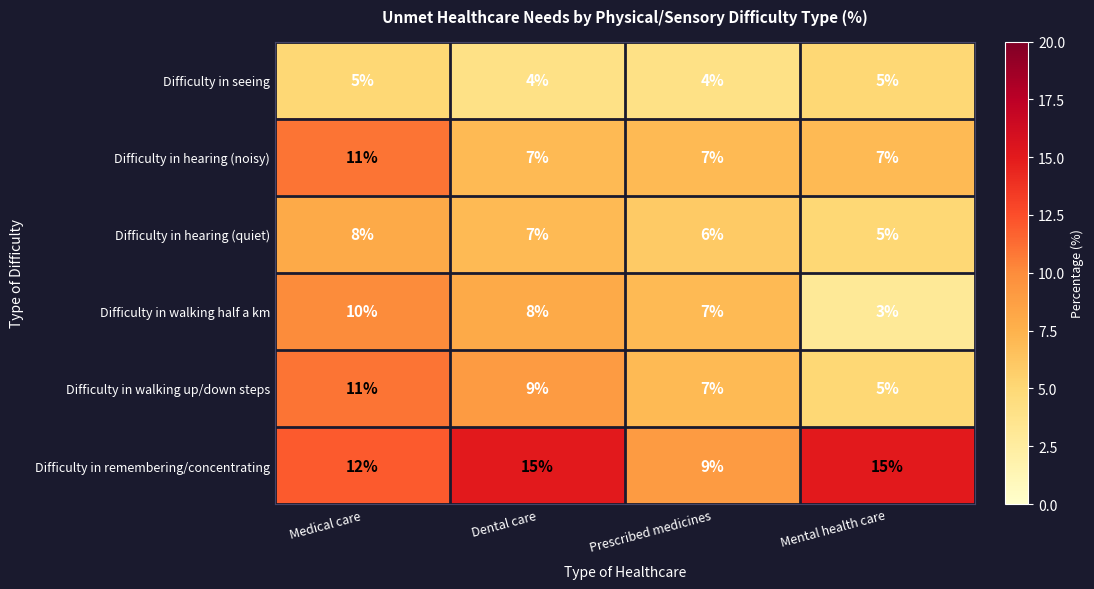

Where is Difficulty in walking half a km nearest to the value 6?

Prescribed medicines